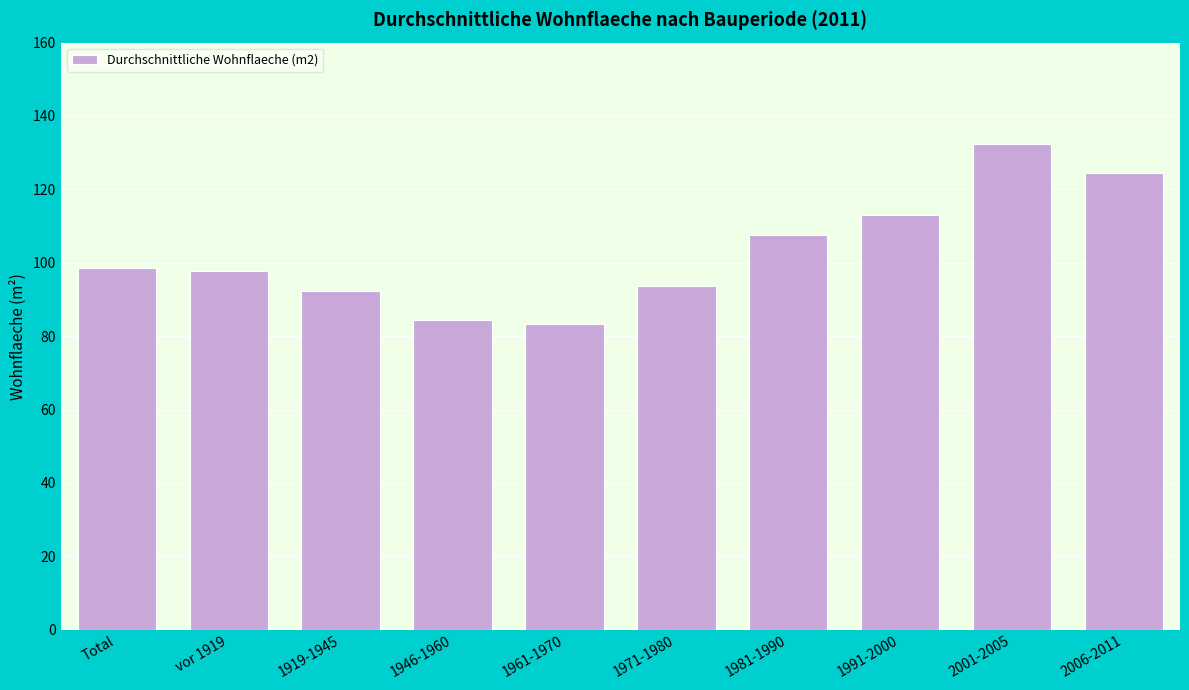

Reading right to left, what are all the values shown in this chart?

2006-2011=124.5	2001-2005=132.3	1991-2000=113.1	1981-1990=107.6	1971-1980=93.6	1961-1970=83.4	1946-1960=84.3	1919-1945=92.4	vor 1919=97.8	Total=98.7